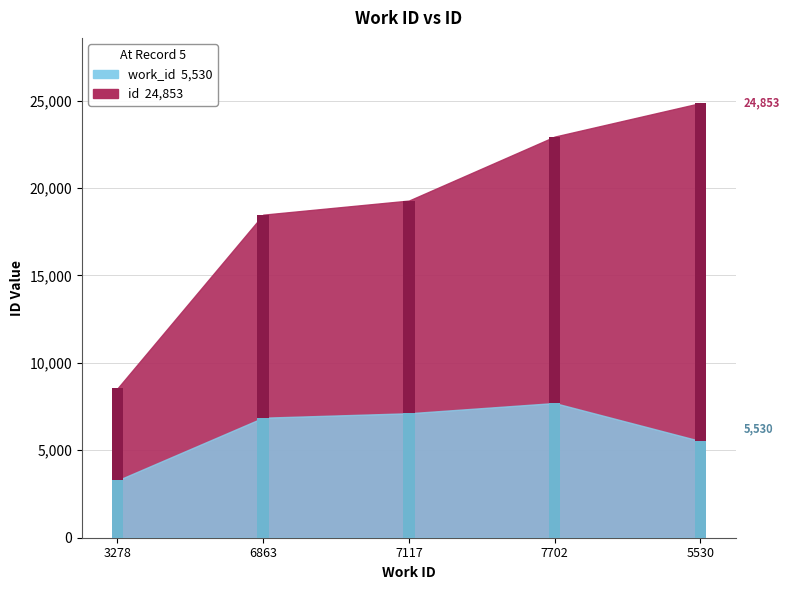

Reading left to right, transcribe all the data shown in this chart.

id: 8539	18472	19278	22935	24853
work_id: 3278	6863	7117	7702	5530